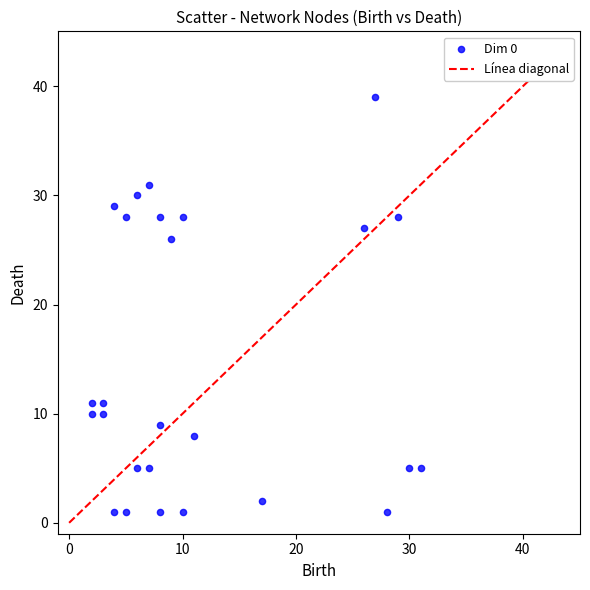

What is the range of X values (max minus min)?

29